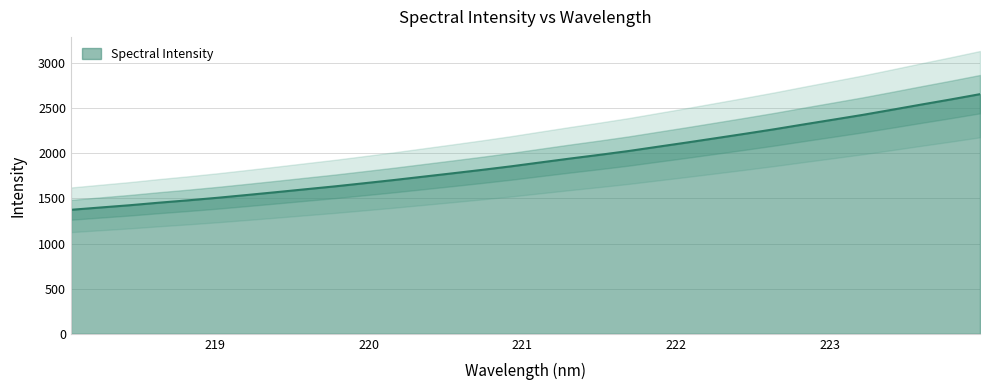

Which category has the lowest value across all series?

218.0596